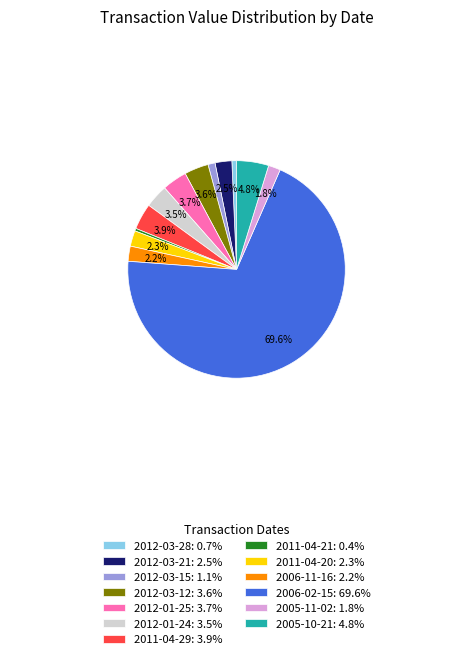

To the nearest percent, what is the combined percentage of 2011-04-29 and 2011-04-21?

4%